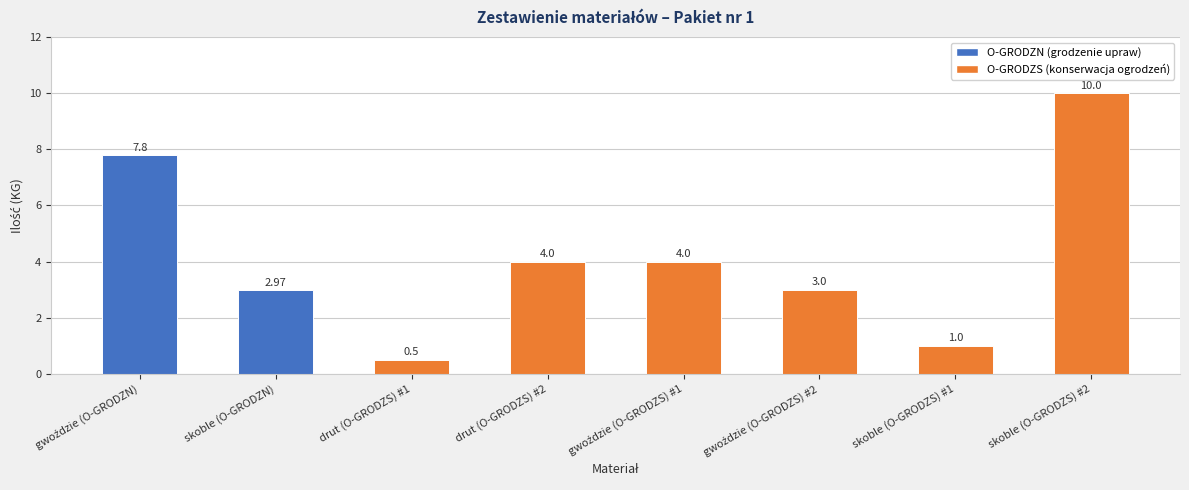

Are the bars grouped side by side (vs. stacked)?

No